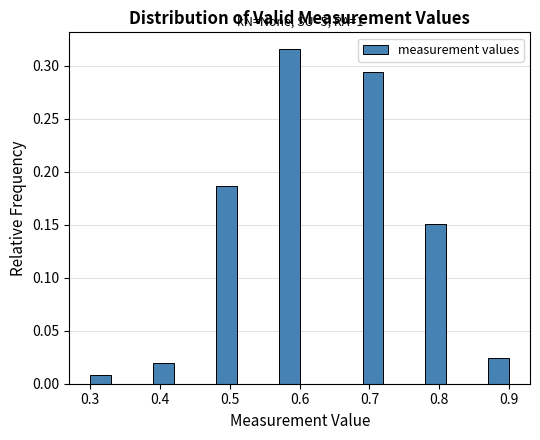

Read against the x-axis, roughly where is the centre of the tallest bar?

0.59